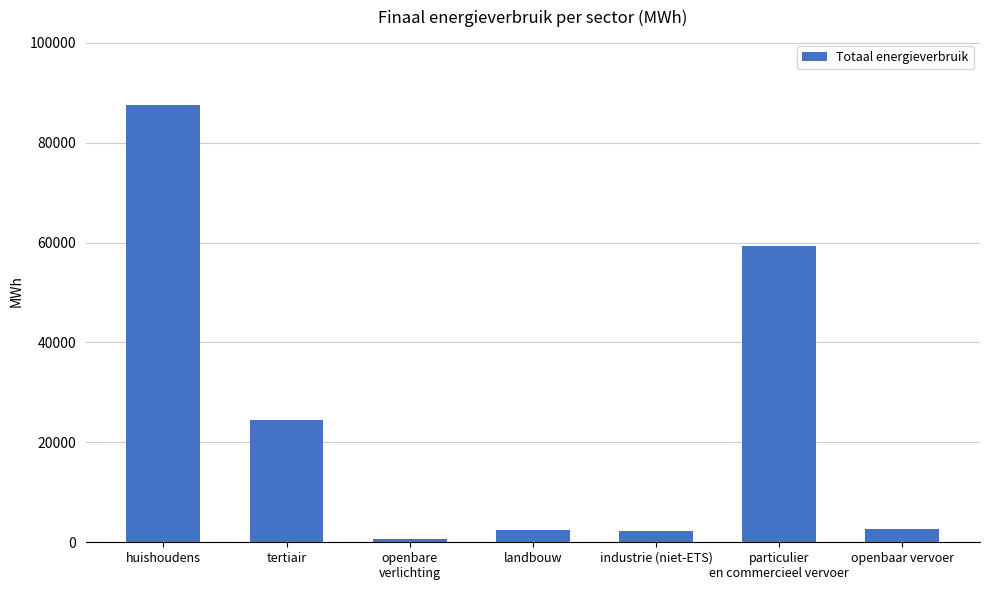

Which has a higher value, industrie (niet-ETS) or tertiair?

tertiair